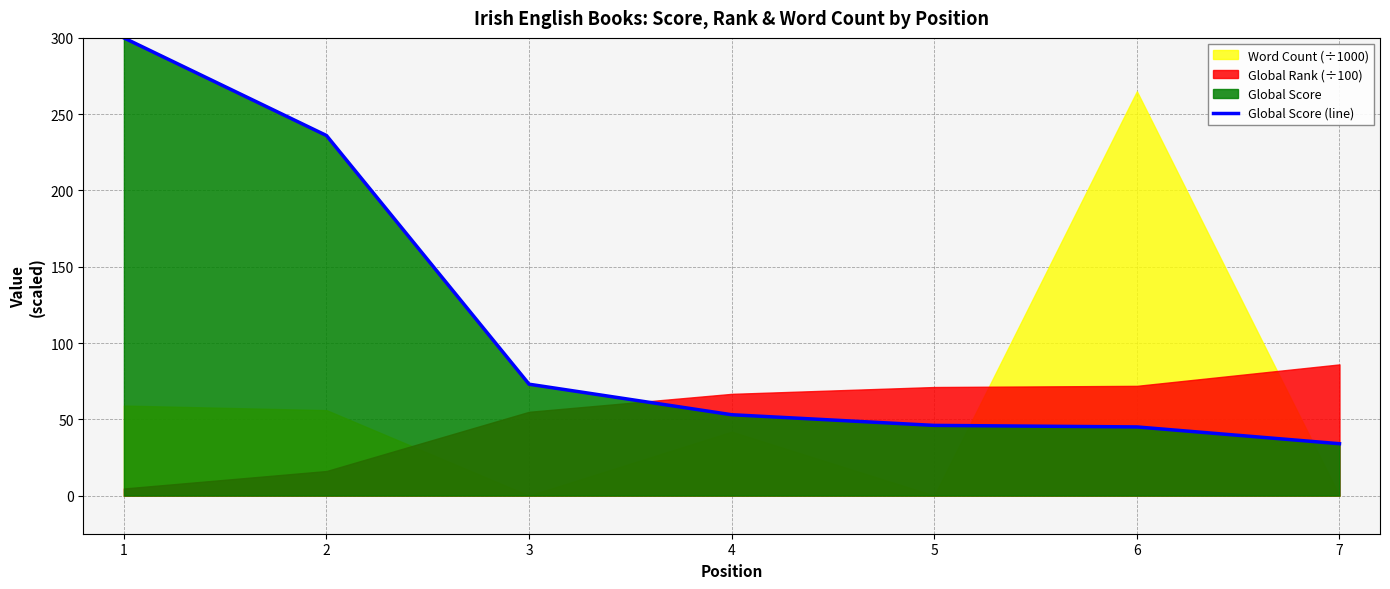

True or false: the data shows 110 at 2.

False